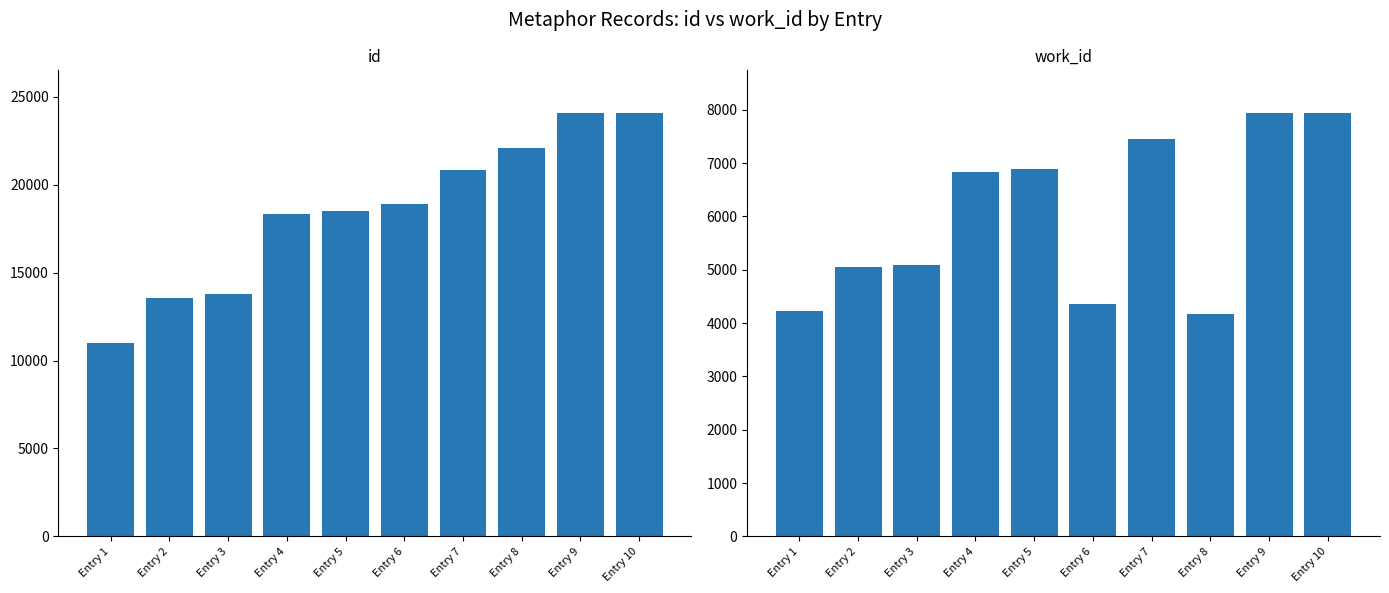

What value does the work_id series have at Entry 8, to the nearest 10?

4170